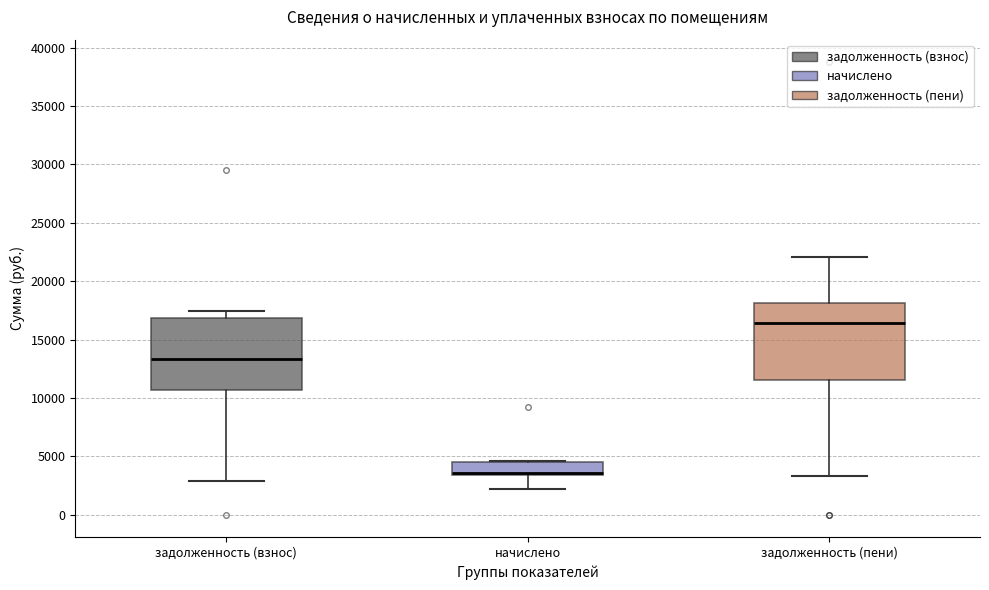

Reading left to right, read every box against the y-axis: the position of its median line, the range the box covers, and the ends of its whiskers. The values are not printed on the chart, so give them approximately, as read against the axis.

задолженность (взнос): median 13500, box 10500 to 17000, whiskers 3000 to 17500
начислено: median 3500 (drawn on the box's lower edge), box 3500 to 4500, whiskers 2000 to 4500
задолженность (пени): median 16500, box 11500 to 18000, whiskers 3500 to 22000